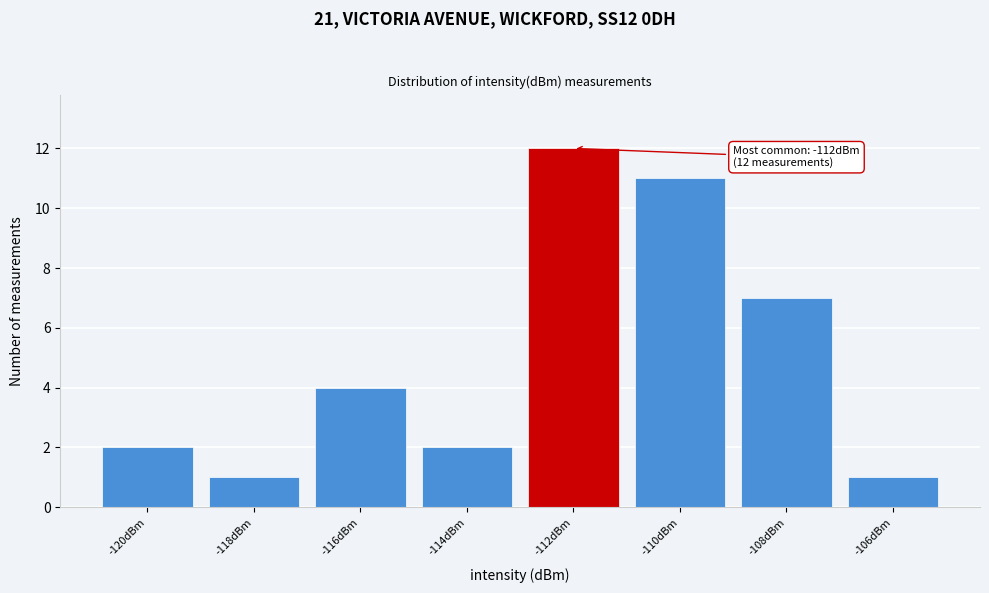

Reading left to right, what are all the values shown in this chart?

-120dBm=2	-118dBm=1	-116dBm=4	-114dBm=2	-112dBm=12	-110dBm=11	-108dBm=7	-106dBm=1